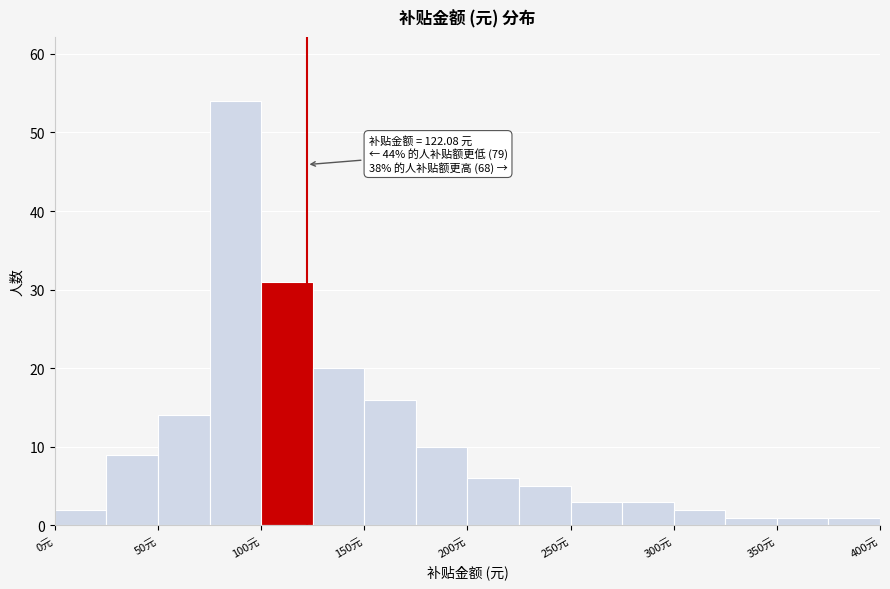

Which range on the x-axis has the tallest bar?

75 to 100